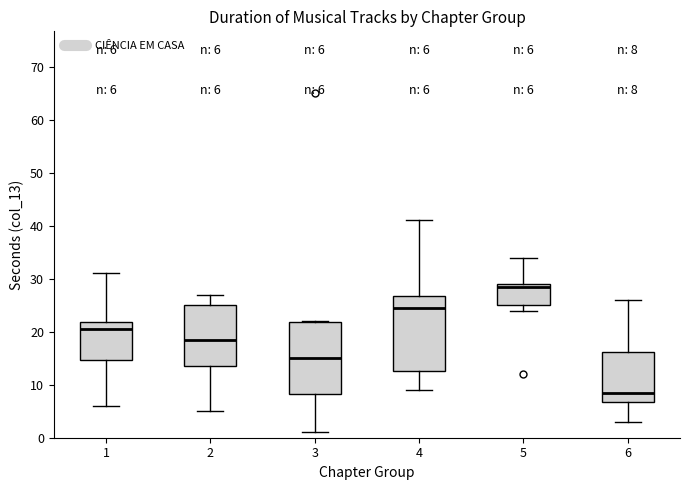

Which box's median line is the highest?

5